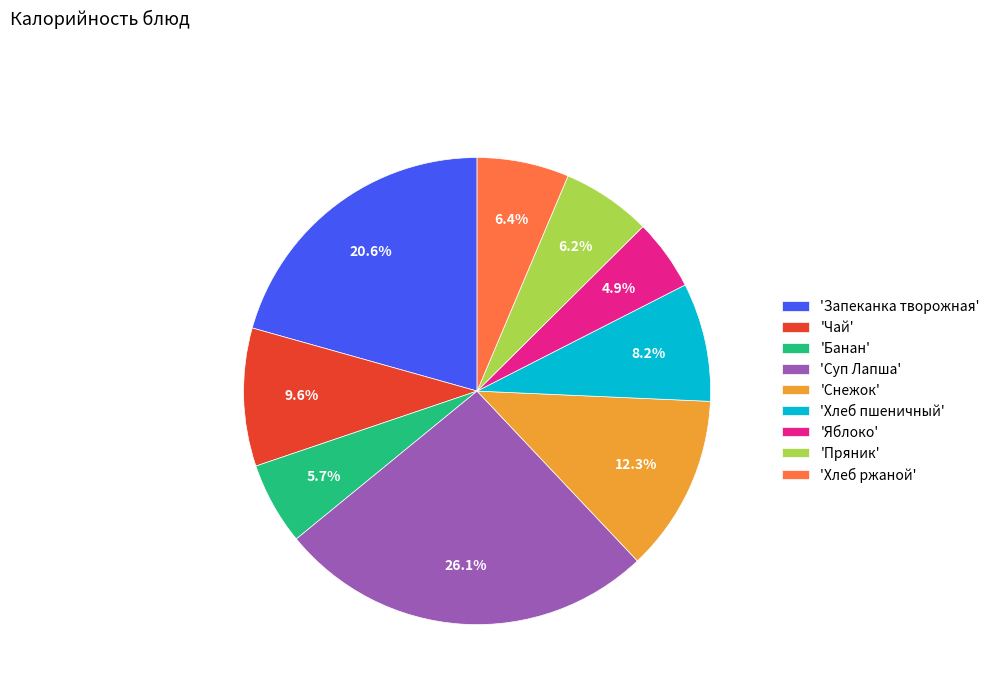

What is the largest slice in the pie chart?

'Суп Лапша'